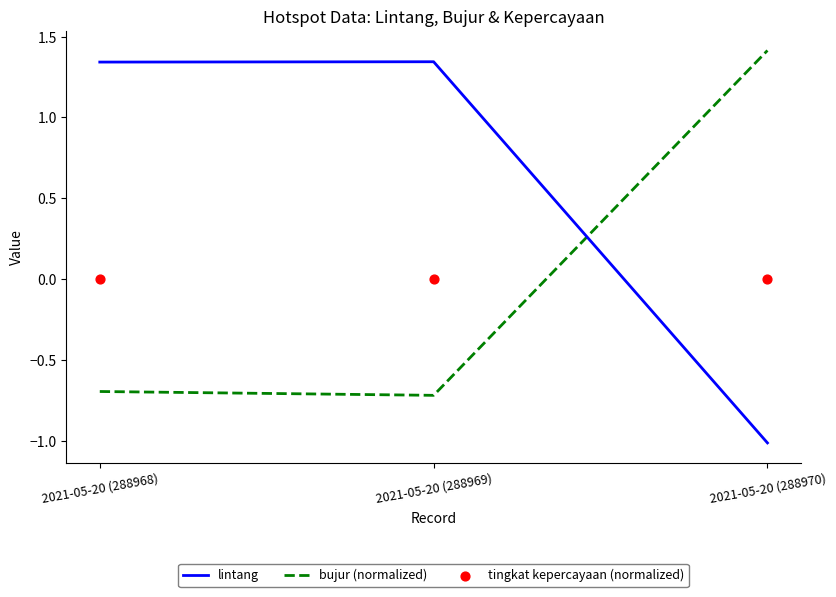

Which series reaches the minimum Y coordinate?

lintang